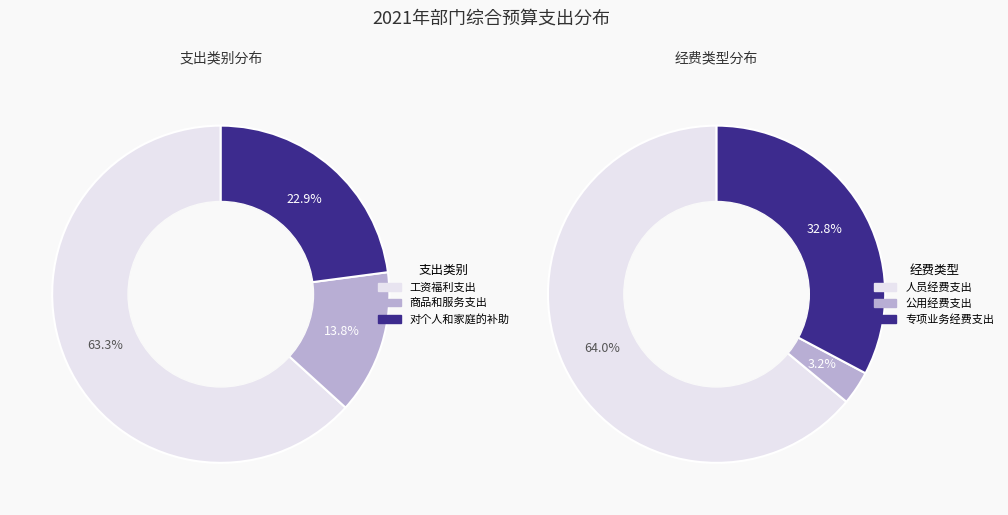

To the nearest percent, what is the difference between the largest and smallest slice percentages?

49%